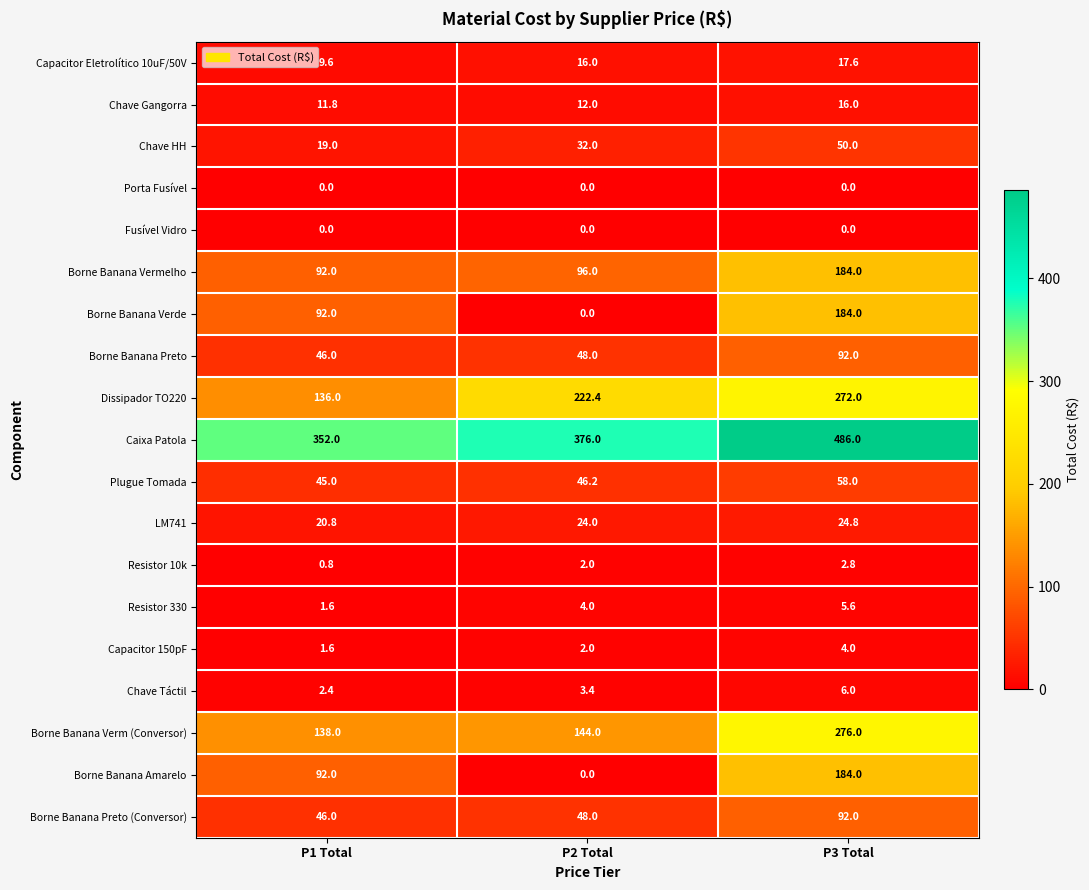

The Borne Banana Verm (Conversor) series shows 276.0 at P3 Total. True or false?

True